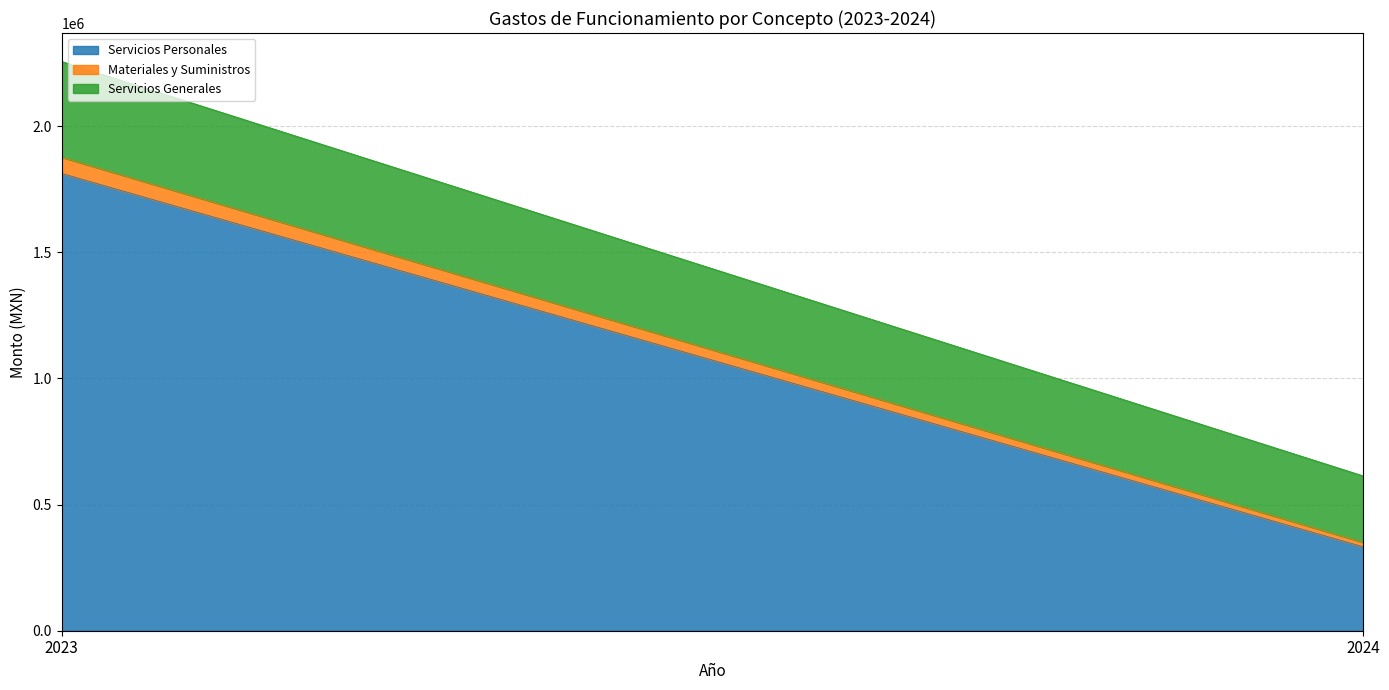

The value of Servicios Generales at 2023 is 379197.3. True or false?

True